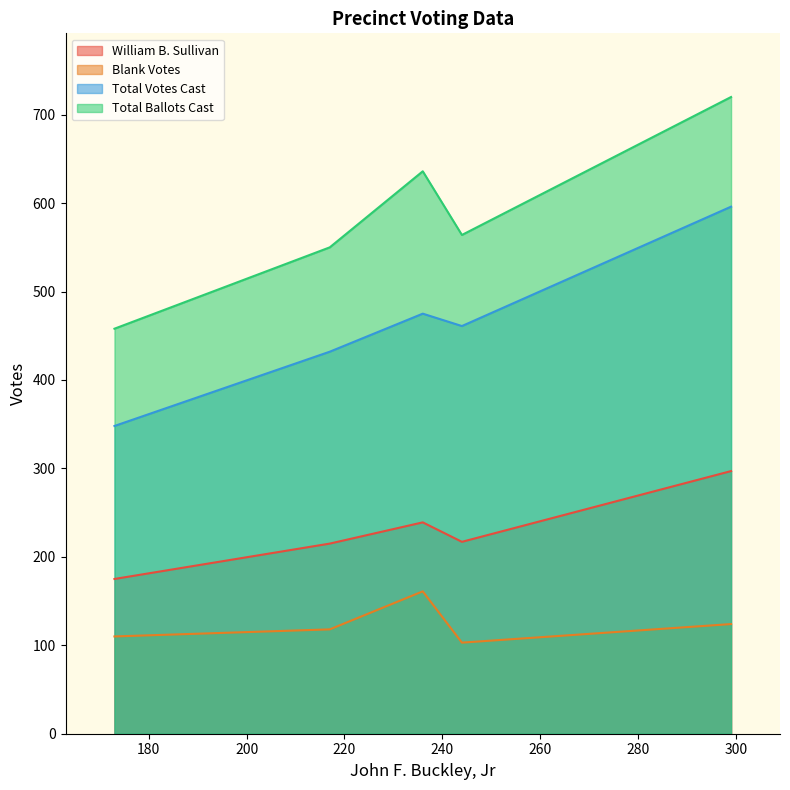

True or false: Blank Votes and William B. Sullivan intersect in this chart.

False